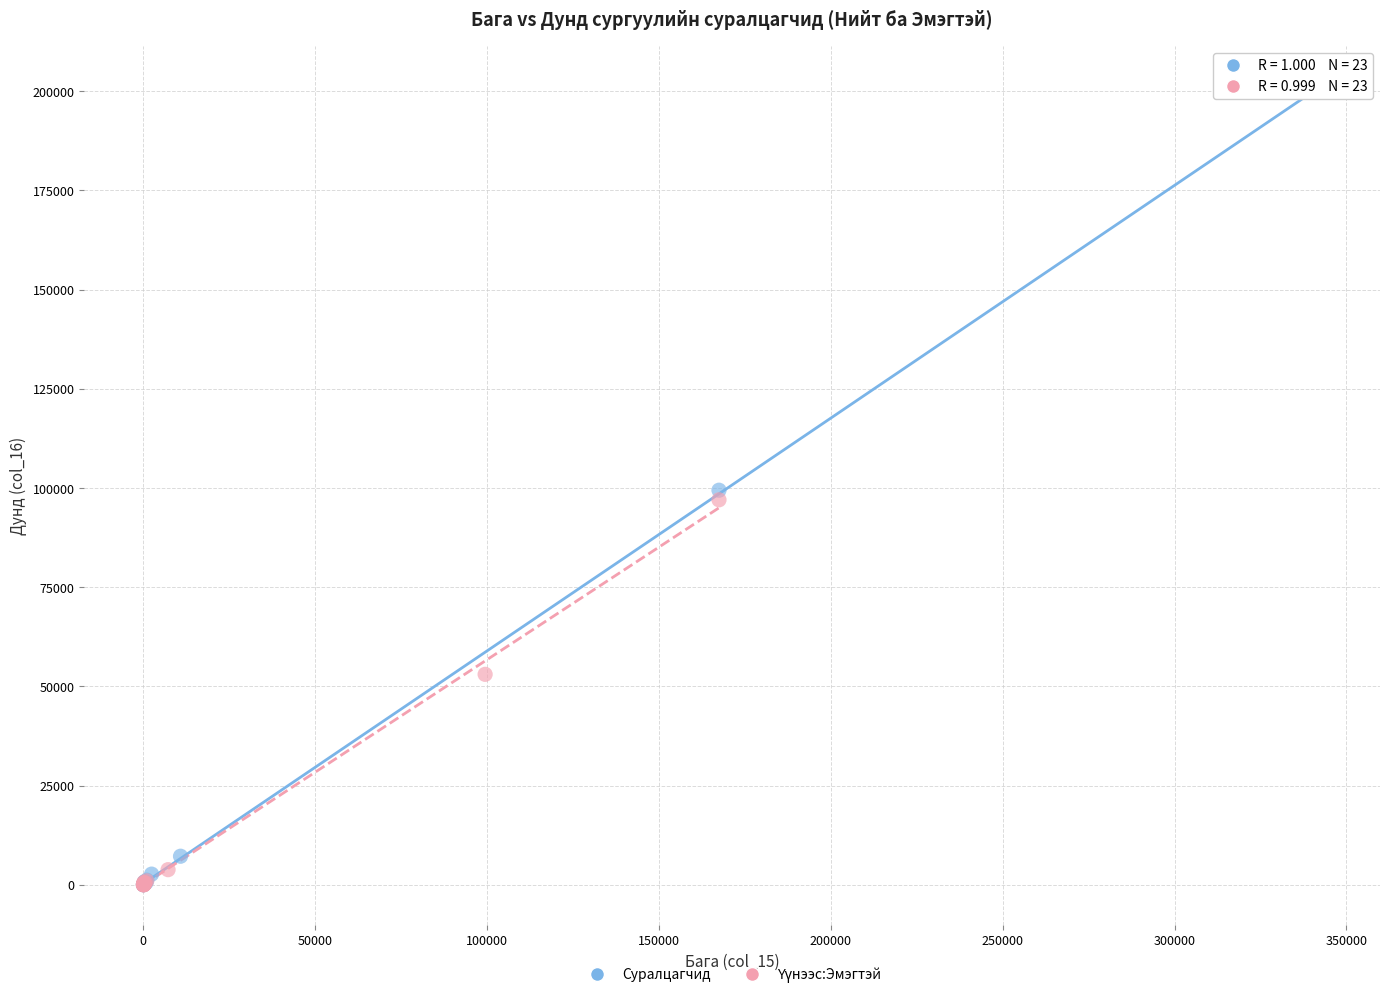

Which series contains the highest Y value?

Суралцагчид